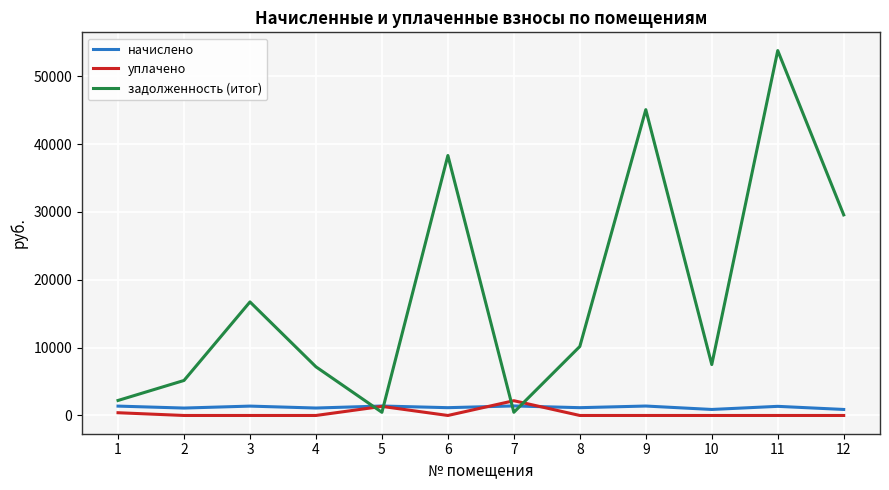

How many values in the уплачено series exceed 0?

3